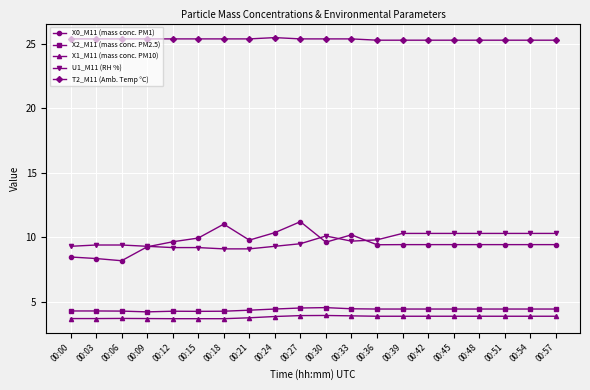

What is the highest value of the U1_M11 (RH %) series?

10.3